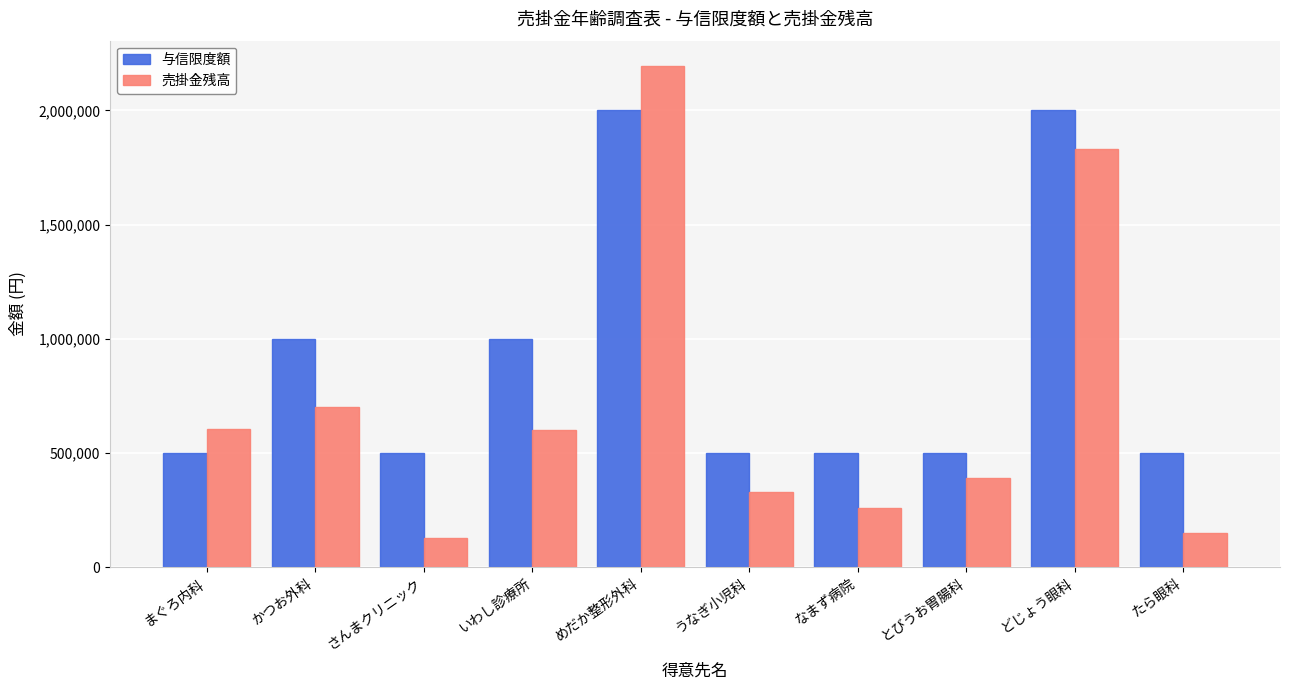

Which series changed the most between めだか整形外科 and うなぎ小児科?

売掛金残高